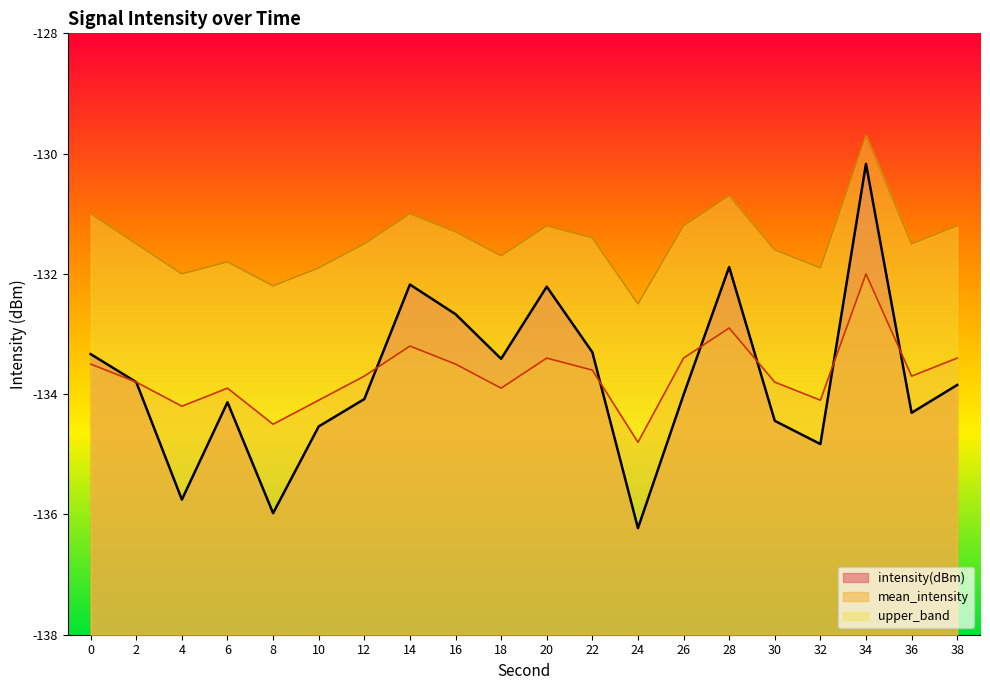

Which series has the largest total across all categories?

upper_band